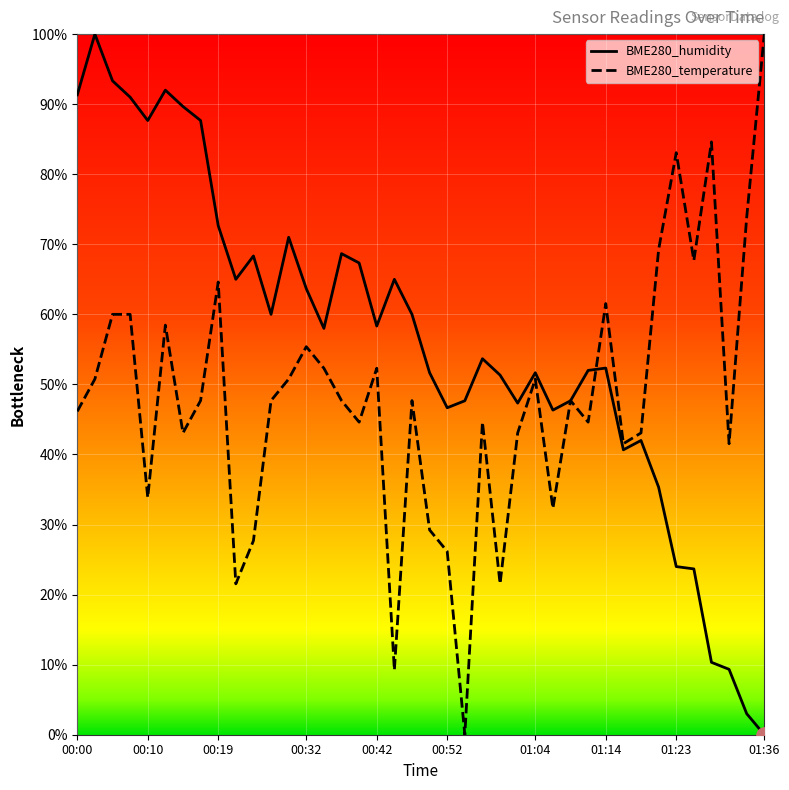

At which category is the sum across all series the highest?

00:05